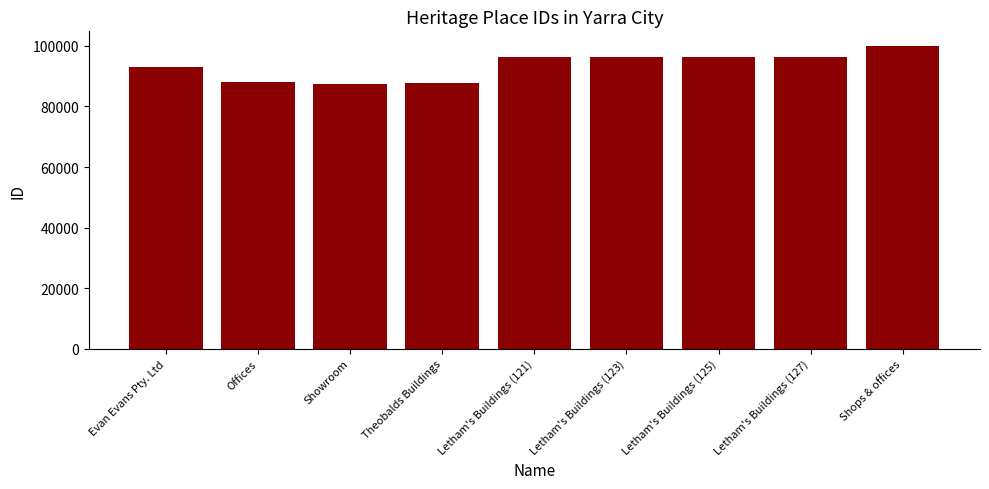

Is it true that the value at Offices is 88084?

True